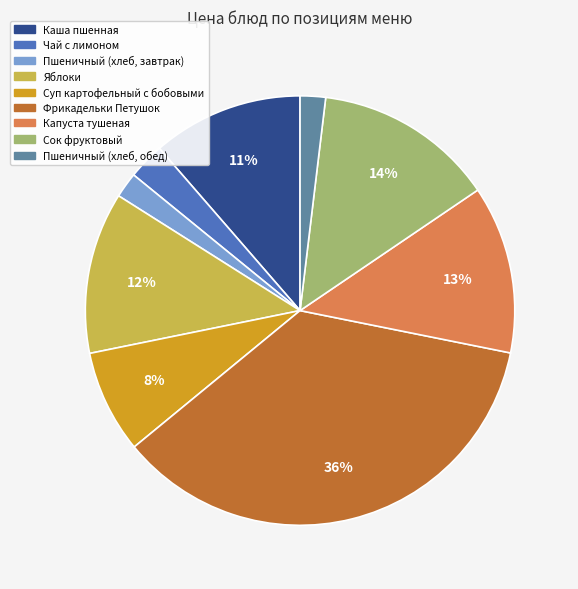

Between Суп картофельный с бобовыми and Чай с лимоном, which is larger?

Суп картофельный с бобовыми